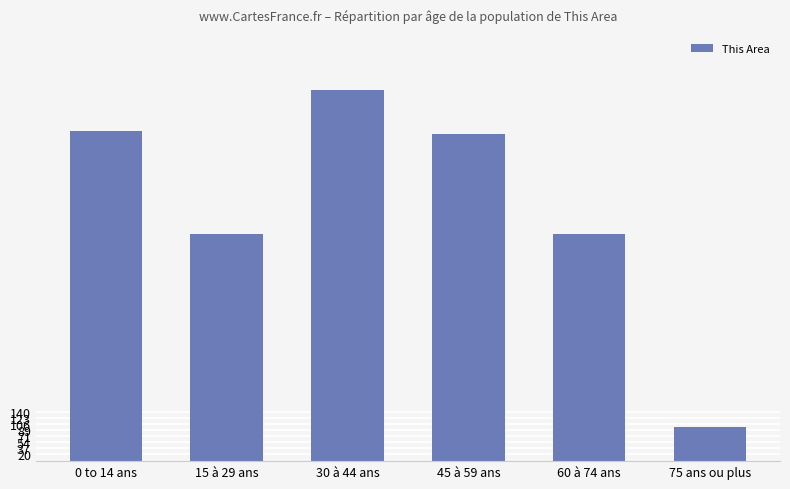

The chart shows a value of 651 at 15 à 29 ans. True or false?

True